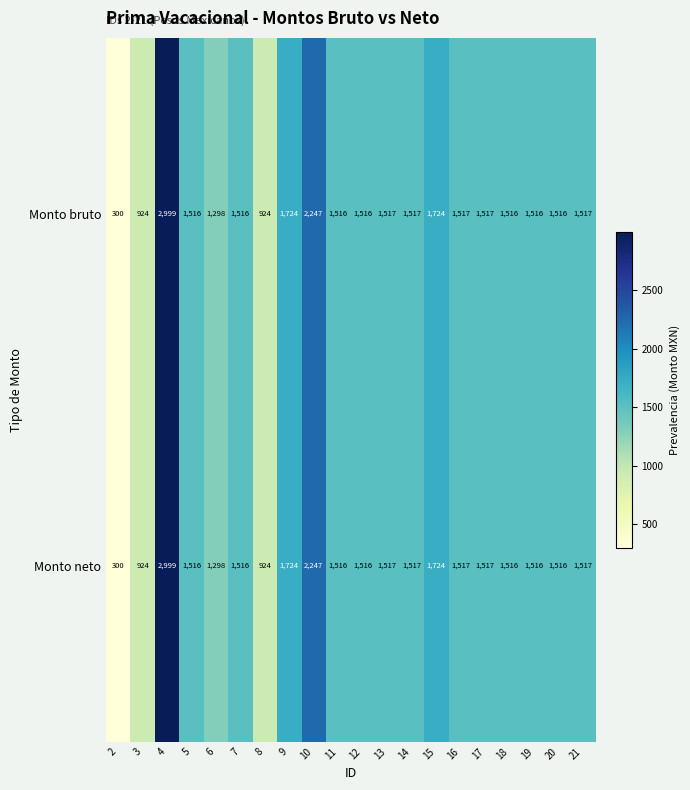

The value of Monto neto at 19 is 1516. True or false?

True